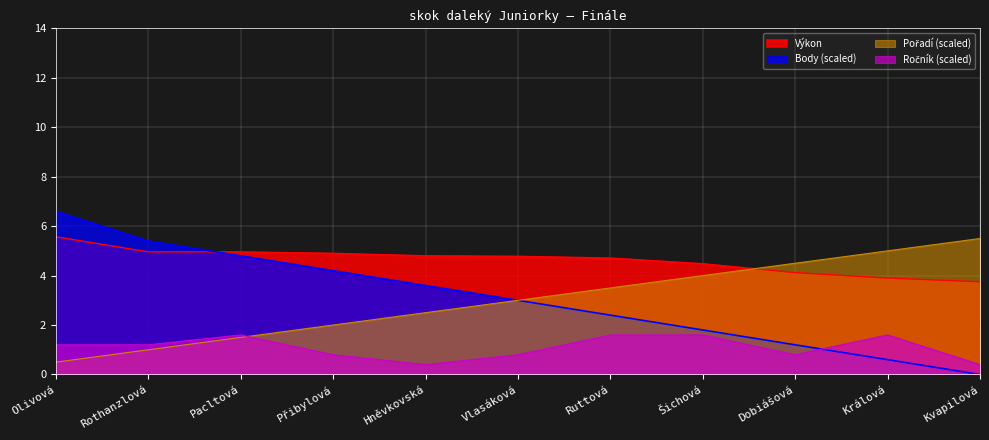

What is the sum of the Výkon values at Králová and Rothanzlová?

8.9